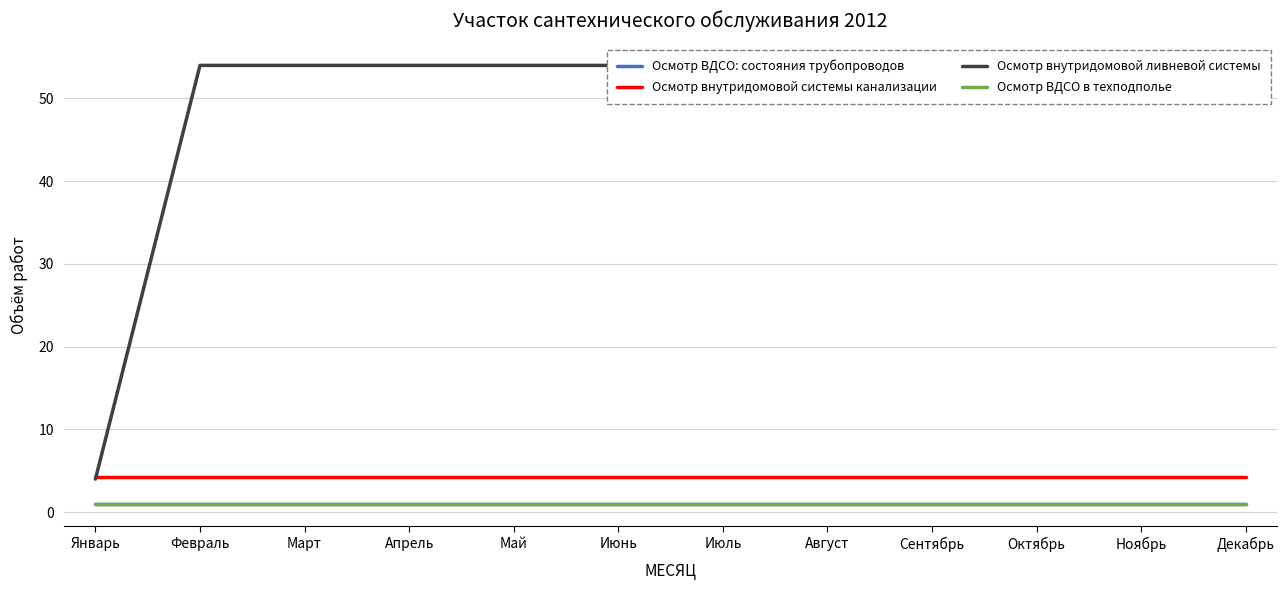

Reading left to right, transcribe all the data shown in this chart.

Осмотр ВДСО: состояния трубопроводов: Январь=1.0	Февраль=1.0	Март=1.0	Апрель=1.0	Май=1.0	Июнь=1.0	Июль=1.0	Август=1.0	Сентябрь=1.0	Октябрь=1.0	Ноябрь=1.0	Декабрь=1.0
Осмотр внутридомовой системы канализации: Январь=4.2	Февраль=4.2	Март=4.2	Апрель=4.2	Май=4.2	Июнь=4.2	Июль=4.2	Август=4.2	Сентябрь=4.2	Октябрь=4.2	Ноябрь=4.2	Декабрь=4.2
Осмотр внутридомовой ливневой системы: Январь=4.0	Февраль=54.0	Март=54.0	Апрель=54.0	Май=54.0	Июнь=54.0	Июль=54.0	Август=54.0	Сентябрь=54.0	Октябрь=54.0	Ноябрь=54.0	Декабрь=54.0
Осмотр ВДСО в техподполье: Январь=0.9	Февраль=0.9	Март=0.9	Апрель=0.9	Май=0.9	Июнь=0.9	Июль=0.9	Август=0.9	Сентябрь=0.9	Октябрь=0.9	Ноябрь=0.9	Декабрь=0.9